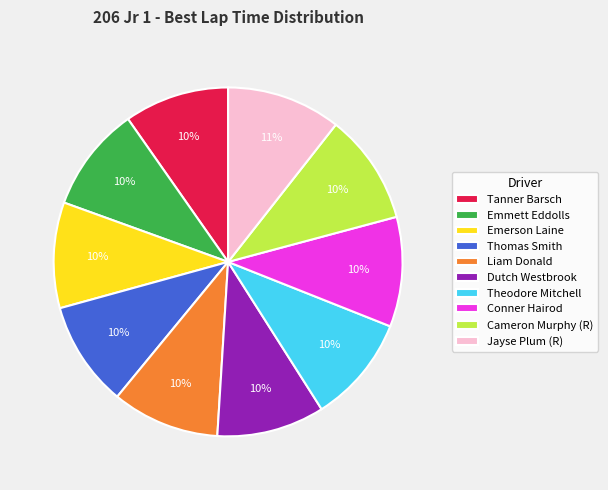

Does Emmett Eddolls account for over 50% of the chart?

No